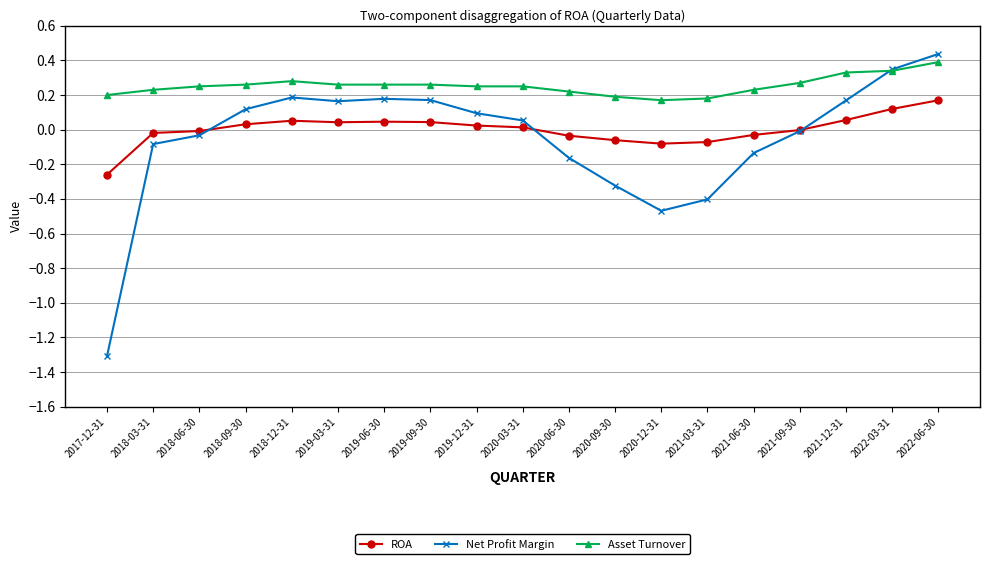

How many lines are shown in the chart?

3